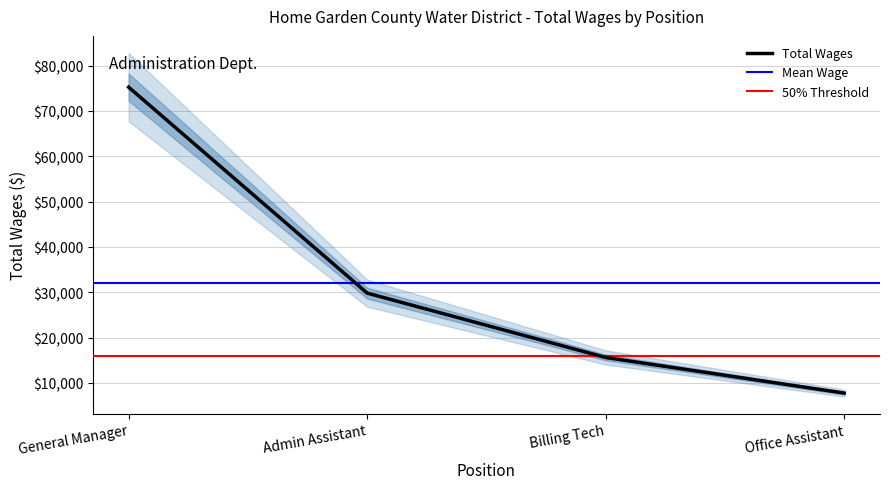

The chart shows a value of 15629 at Billing Tech. True or false?

True